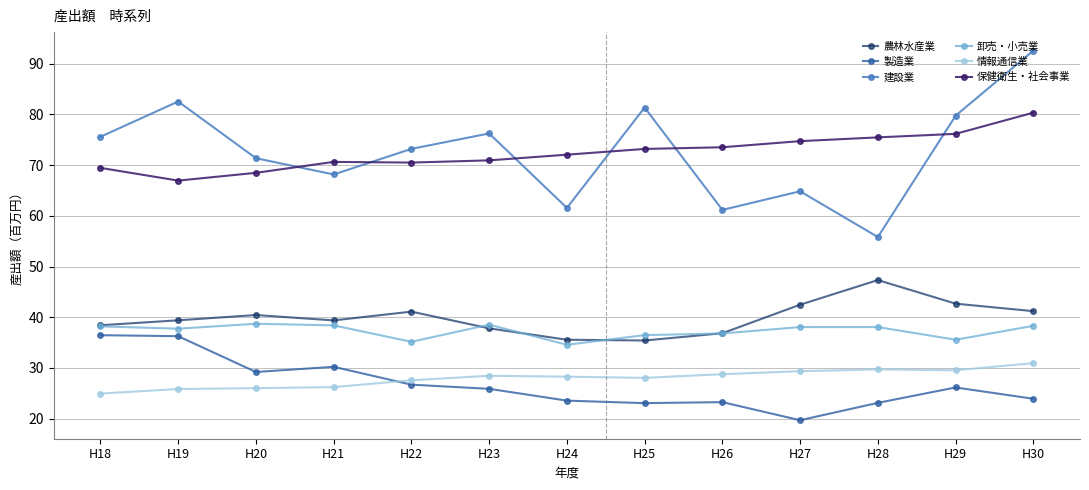

Where is the first local maximum for 建設業?

H19